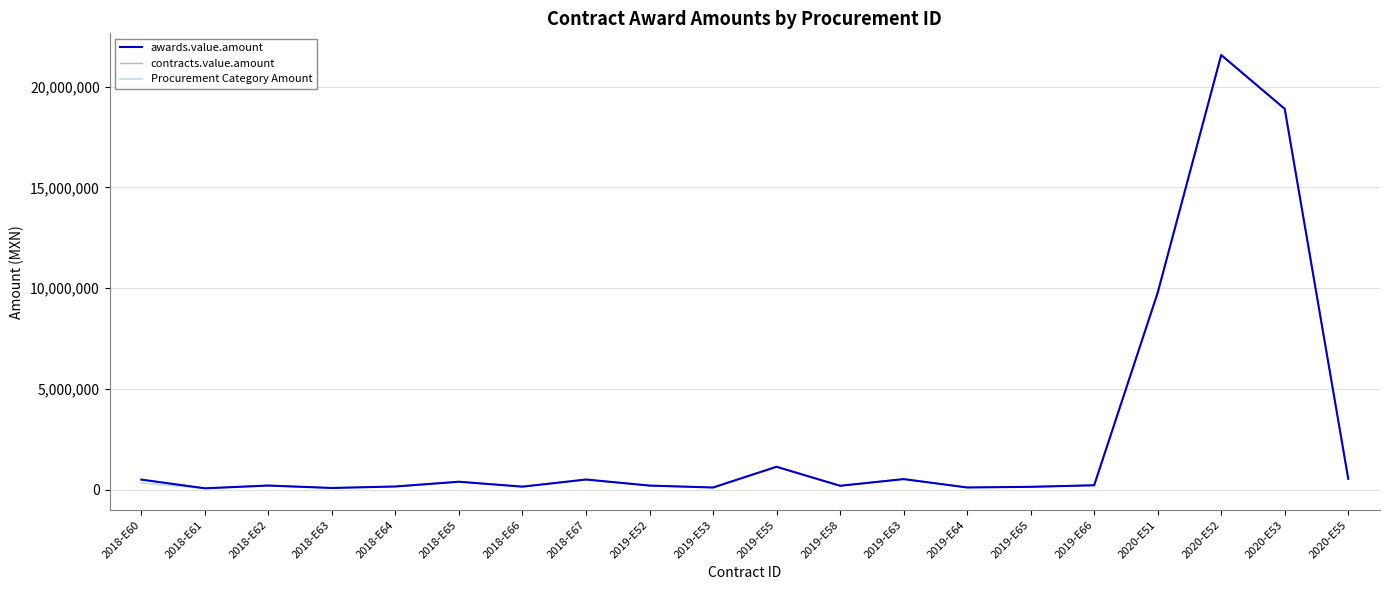

At which category does contracts.value.amount reach its first local peak?

2018-E62